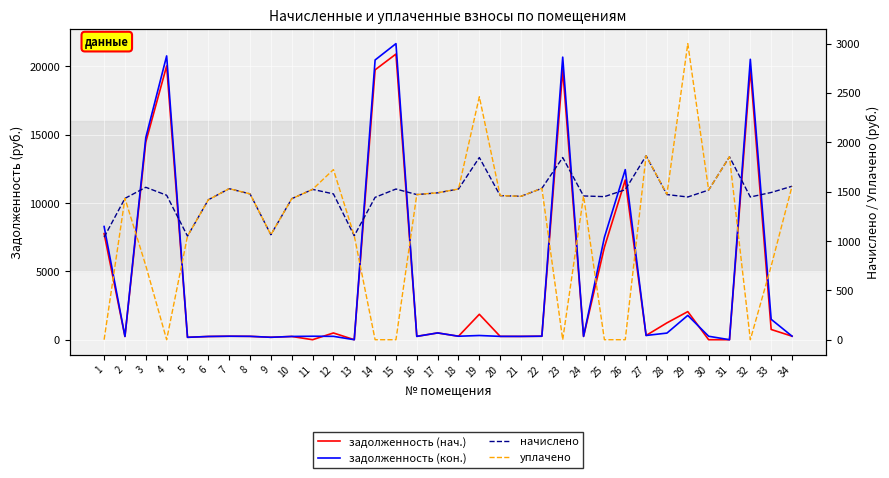

Where is the first local maximum for задолженность (нач.)?

4